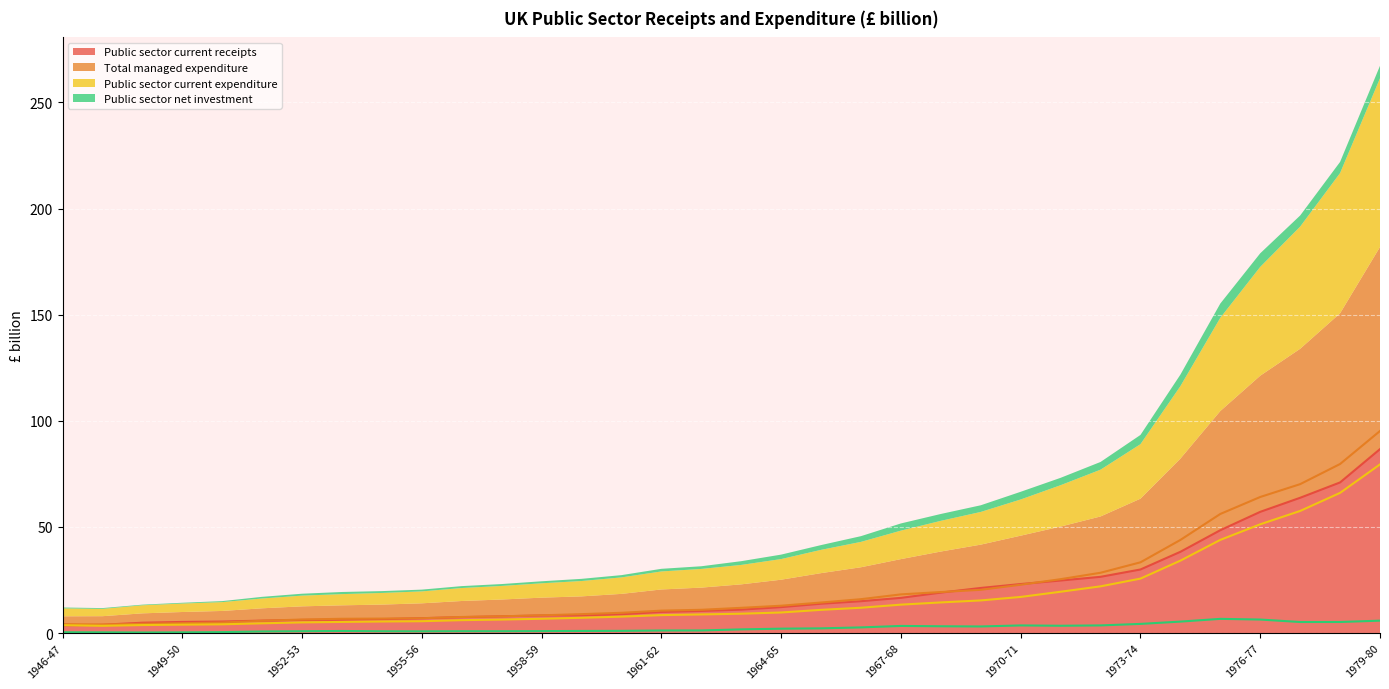

Reading left to right, list all the values displayed in this chart.

Public sector current receipts: 1946-47=3.6	1947-48=3.9	1948-49=4.9	1949-50=5.3	1950-51=5.5	1951-52=5.9	1952-53=6.2	1953-54=6.3	1954-55=6.6	1955-56=7.0	1956-57=7.5	1957-58=7.9	1958-59=8.3	1959-60=8.4	1960-61=8.9	1961-62=10.0	1962-63=10.4	1963-64=11.1	1964-65=12.3	1965-66=13.8	1966-67=15.0	1967-68=16.6	1968-69=19.1	1969-70=21.3	1970-71=23.1	1971-72=24.8	1972-73=26.5	1973-74=30.0	1974-75=38.3	1975-76=48.5	1976-77=57.1	1977-78=63.8	1978-79=71.0	1979-80=86.7
Total managed expenditure: 1946-47=4.3	1947-48=4.0	1948-49=4.4	1949-50=4.7	1950-51=5.0	1951-52=5.8	1952-53=6.4	1953-54=6.8	1954-55=6.9	1955-56=7.0	1956-57=7.6	1957-58=7.9	1958-59=8.4	1959-60=8.9	1960-61=9.6	1961-62=10.6	1962-63=11.0	1963-64=11.9	1964-65=12.9	1965-66=14.4	1966-67=16.0	1967-68=18.3	1968-69=19.4	1969-70=20.4	1970-71=22.8	1971-72=25.4	1972-73=28.4	1973-74=33.4	1974-75=43.9	1975-76=56.1	1976-77=64.1	1977-78=70.2	1978-79=79.7	1979-80=95.2
Public sector current expenditure: 1946-47=3.7	1947-48=3.4	1948-49=3.8	1949-50=4.0	1950-51=4.2	1951-52=4.6	1952-53=5.1	1953-54=5.3	1954-55=5.5	1955-56=5.6	1956-57=6.1	1957-58=6.4	1958-59=6.8	1959-60=7.2	1960-61=7.8	1961-62=8.5	1962-63=8.8	1963-64=9.2	1964-65=9.7	1965-66=11.0	1966-67=12.0	1967-68=13.4	1968-69=14.5	1969-70=15.4	1970-71=17.1	1971-72=19.5	1972-73=22.0	1973-74=25.7	1974-75=34.1	1975-76=43.9	1976-77=51.3	1977-78=57.6	1978-79=66.1	1979-80=79.5
Public sector net investment: 1946-47=0.4	1947-48=0.4	1948-49=0.3	1949-50=0.4	1950-51=0.5	1951-52=0.8	1952-53=0.9	1953-54=1.0	1954-55=0.9	1955-56=0.8	1956-57=0.9	1957-58=0.9	1958-59=1.0	1959-60=1.0	1960-61=1.1	1961-62=1.2	1962-63=1.3	1963-64=1.8	1964-65=2.1	1965-66=2.3	1966-67=2.7	1967-68=3.4	1968-69=3.2	1969-70=3.1	1970-71=3.6	1971-72=3.5	1972-73=3.6	1973-74=4.3	1974-75=5.4	1975-76=6.7	1976-77=6.4	1977-78=5.2	1978-79=5.2	1979-80=5.9